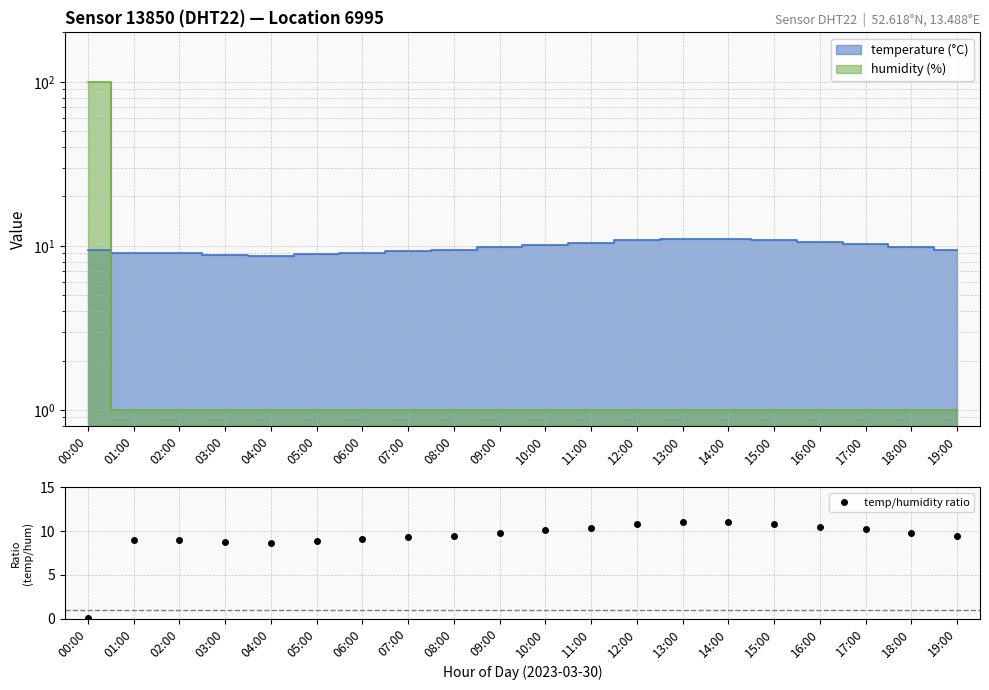

Which has a higher value, 16:00 or 13:00?

13:00